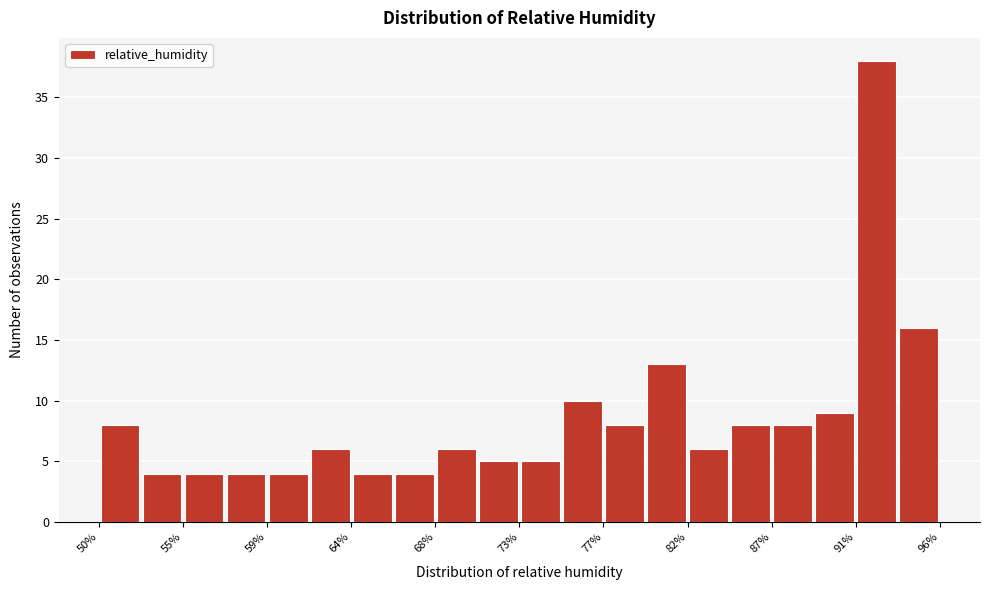

What is the height of the bar covering 50.0 to 52.5 on the x-axis? Neither the bar edges nor the heights are printed on the chart, so give them approximately, as read against the axes.

8